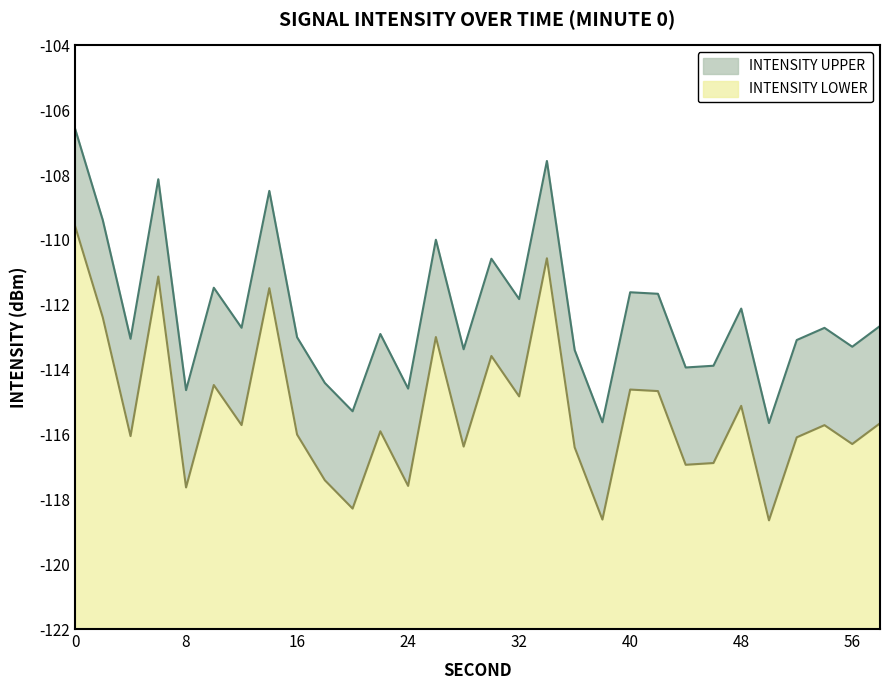

Rank the series at 58 from lowest to highest value.

intensity_lower, intensity_upper